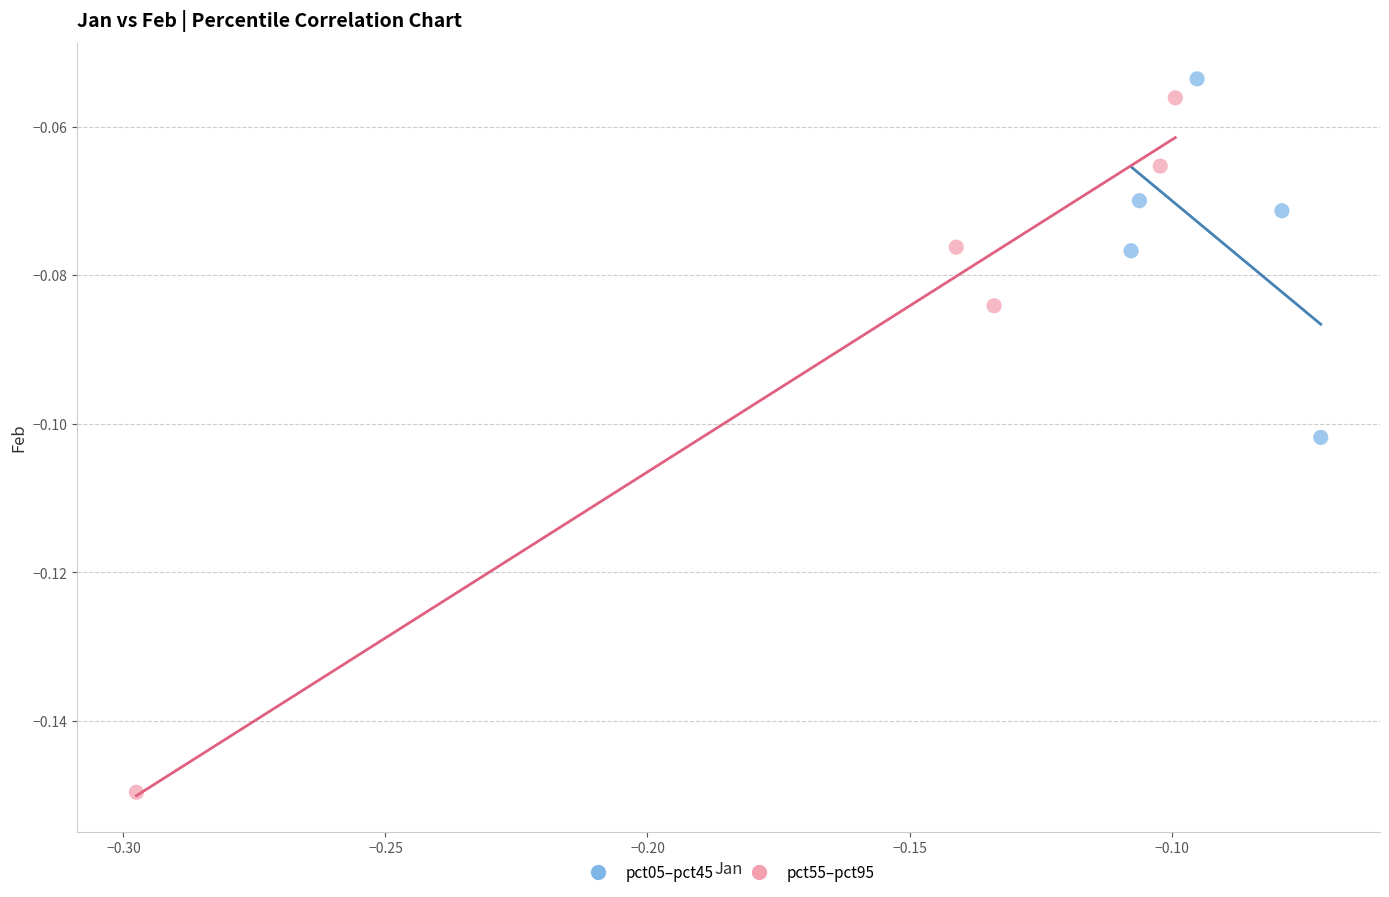

Which series reaches the minimum Y coordinate?

pct55–pct95